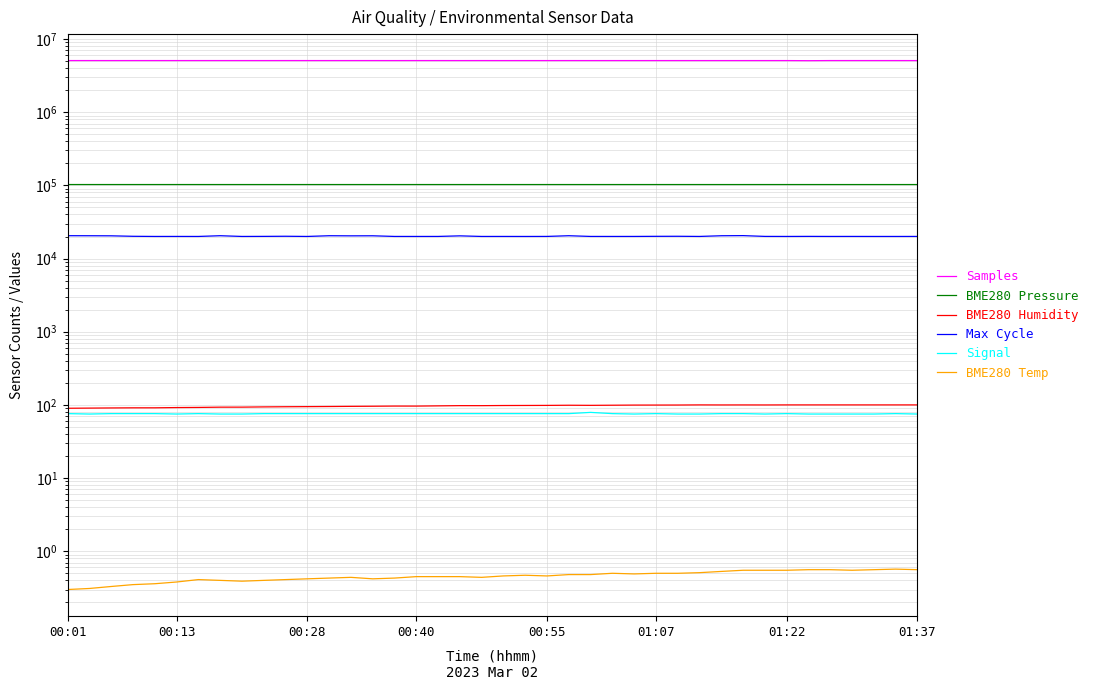

What is the average value of the BME280 Pressure series?

102609.2